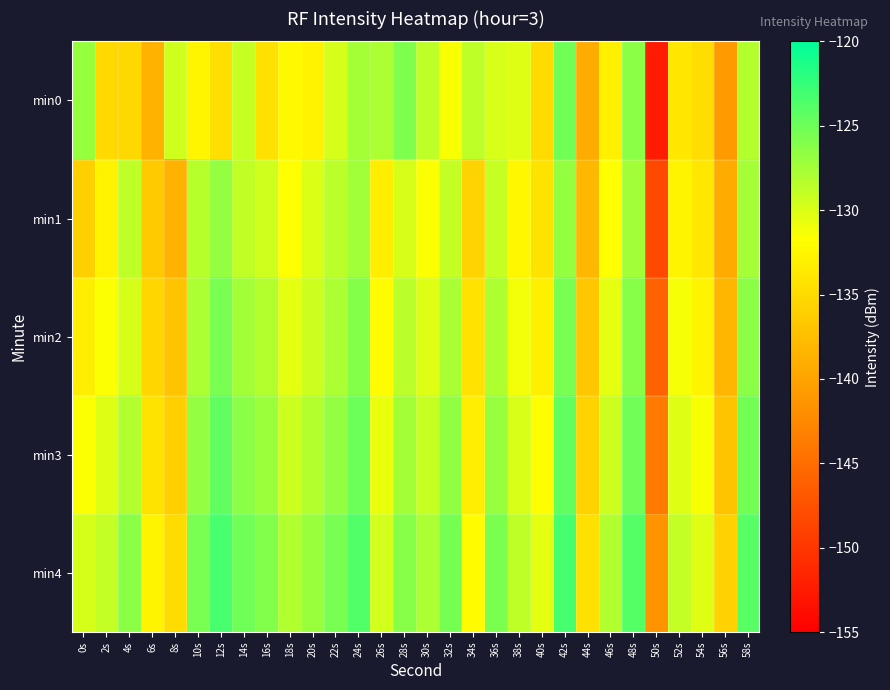

Reading left to right, list all the values displayed in this chart.

min0: 0s=-126.9	2s=-135.0	4s=-135.2	6s=-138.5	8s=-129.6	10s=-132.5	12s=-134.5	14s=-129.2	16s=-134.4	18s=-132.2	20s=-132.8	22s=-129.8	24s=-127.6	26s=-127.9	28s=-125.8	30s=-128.7	32s=-131.4	34s=-128.7	36s=-129.9	38s=-130.2	40s=-134.9	42s=-125.1	44s=-139.2	46s=-133.0	48s=-126.4	50s=-152.3	52s=-133.9	54s=-134.7	56s=-140.8	58s=-128.3
min1: 0s=-136.0	2s=-132.8	4s=-128.6	6s=-136.4	8s=-138.6	10s=-128.4	12s=-126.8	14s=-128.9	16s=-129.5	18s=-131.7	20s=-130.0	22s=-128.5	24s=-127.3	26s=-133.2	28s=-129.8	30s=-131.5	32s=-128.9	34s=-135.6	36s=-129.1	38s=-132.4	40s=-134.2	42s=-126.8	44s=-138.1	46s=-131.7	48s=-127.5	50s=-148.2	52s=-132.6	54s=-133.9	56s=-139.4	58s=-127.6
min2: 0s=-133.2	2s=-131.5	4s=-129.8	6s=-135.4	8s=-137.1	10s=-127.9	12s=-125.6	14s=-127.4	16s=-128.3	18s=-130.5	20s=-129.4	22s=-127.8	24s=-126.1	26s=-131.9	28s=-128.5	30s=-130.2	32s=-127.7	34s=-134.3	36s=-128.0	38s=-131.1	40s=-133.0	42s=-125.5	44s=-136.8	46s=-130.4	48s=-126.2	50s=-145.9	52s=-131.3	54s=-132.6	56s=-138.2	58s=-126.4
min3: 0s=-131.5	2s=-130.2	4s=-128.1	6s=-134.1	8s=-136.0	10s=-126.8	12s=-124.5	14s=-126.3	16s=-127.2	18s=-129.4	20s=-128.3	22s=-126.7	24s=-125.0	26s=-130.8	28s=-127.4	30s=-129.1	32s=-126.6	34s=-133.2	36s=-126.9	38s=-129.9	40s=-131.8	42s=-124.4	44s=-135.6	46s=-129.3	48s=-125.1	50s=-143.7	52s=-130.2	54s=-131.4	56s=-137.0	58s=-125.3
min4: 0s=-129.8	2s=-128.9	4s=-126.4	6s=-132.7	8s=-134.8	10s=-125.6	12s=-123.3	14s=-125.1	16s=-126.0	18s=-128.2	20s=-127.1	22s=-125.5	24s=-123.8	26s=-129.6	28s=-126.2	30s=-127.9	32s=-125.4	34s=-132.0	36s=-125.7	38s=-128.7	40s=-130.5	42s=-123.2	44s=-134.4	46s=-128.1	48s=-123.9	50s=-141.5	52s=-129.0	54s=-130.2	56s=-135.8	58s=-124.1